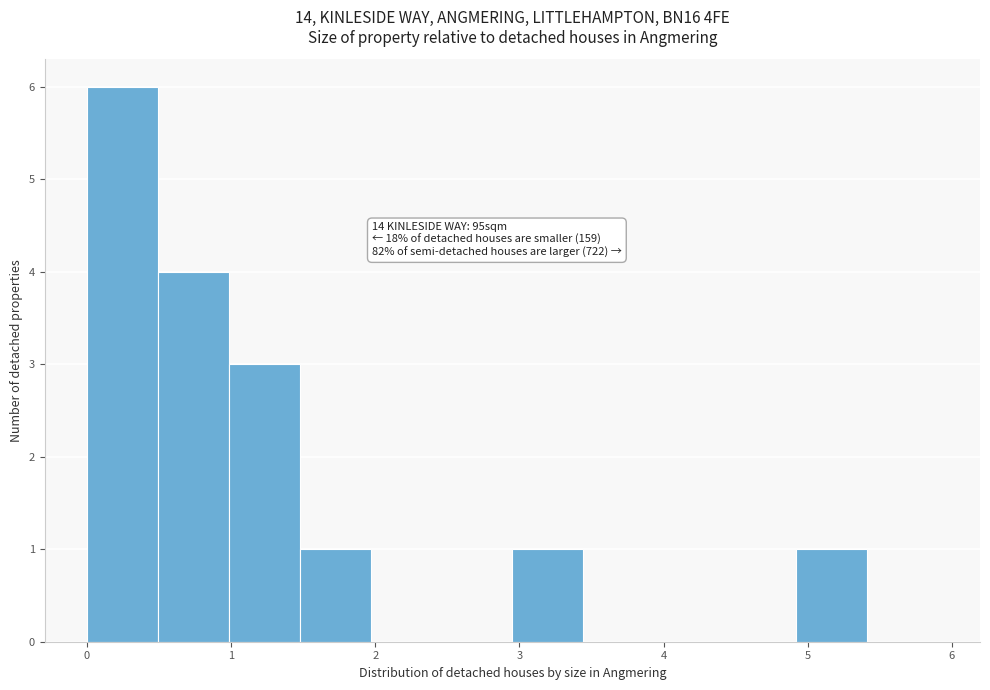

Which range on the x-axis has the tallest bar?

0.0 to 0.5